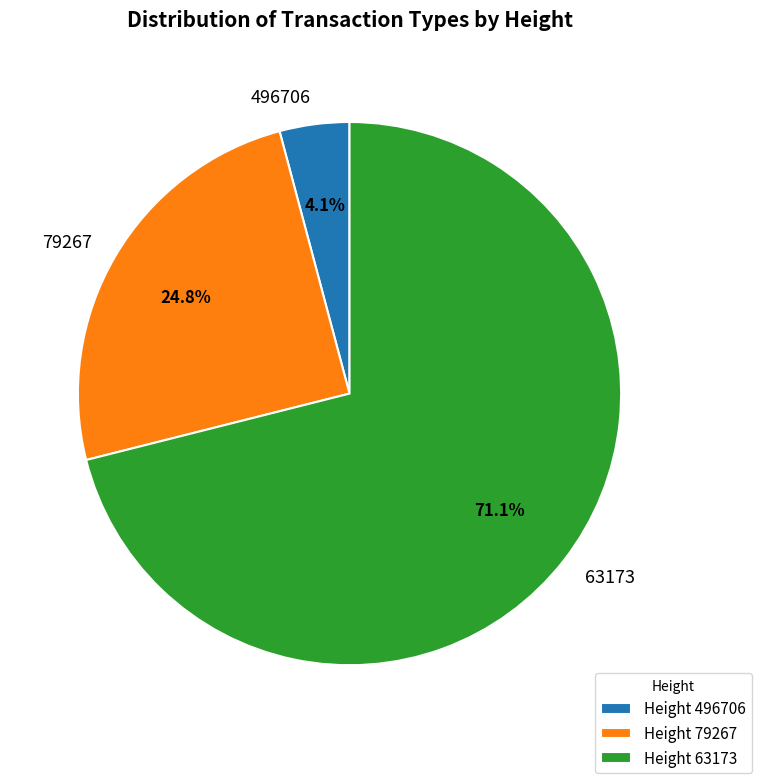

To the nearest percent, what portion does 63173 represent?

71%